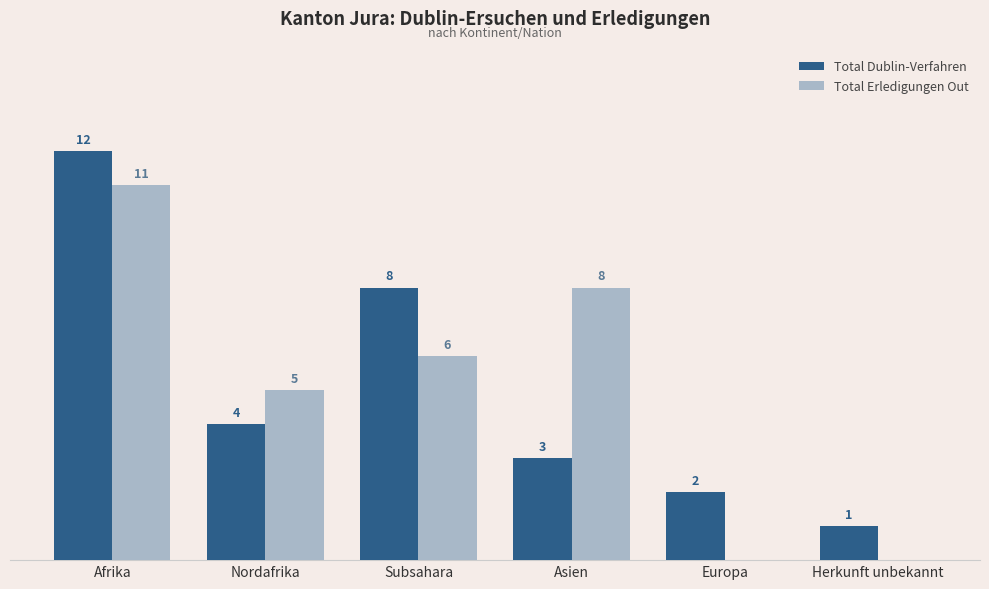

Where is Total Dublin-Verfahren nearest to the value 6?

Nordafrika